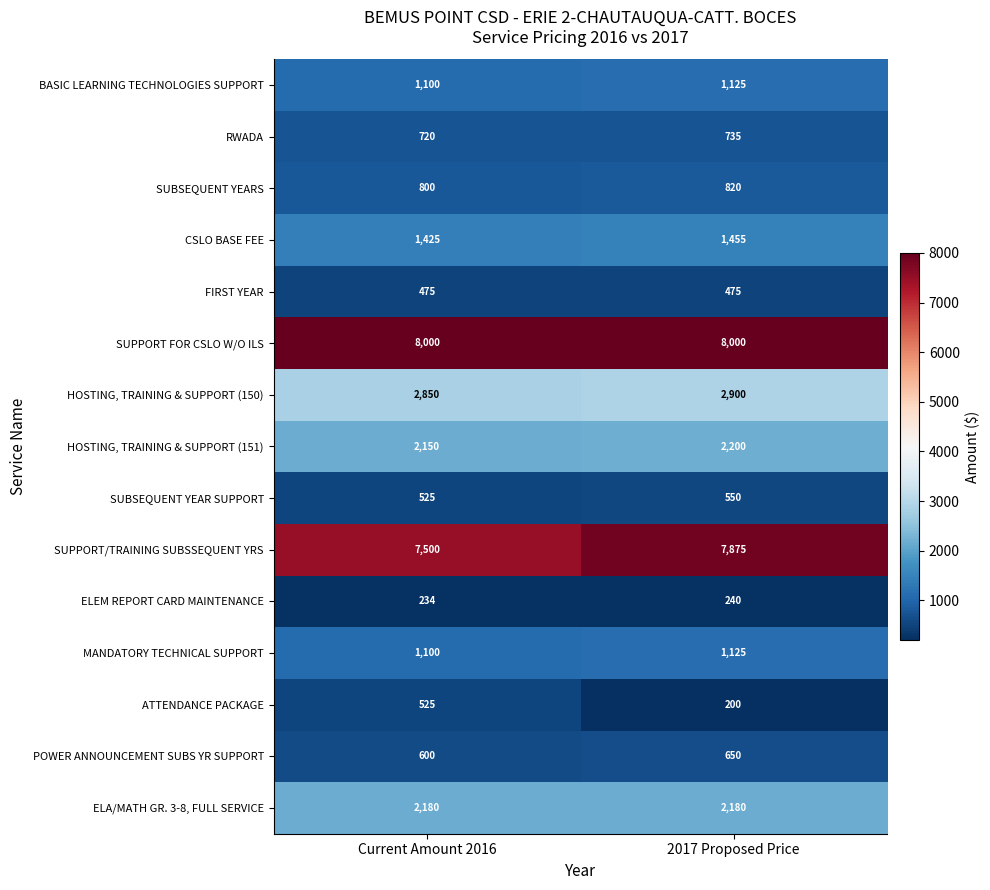

What is the approximate value of SUPPORT/TRAINING SUBSSEQUENT YRS at 2017 Proposed Price?

7875